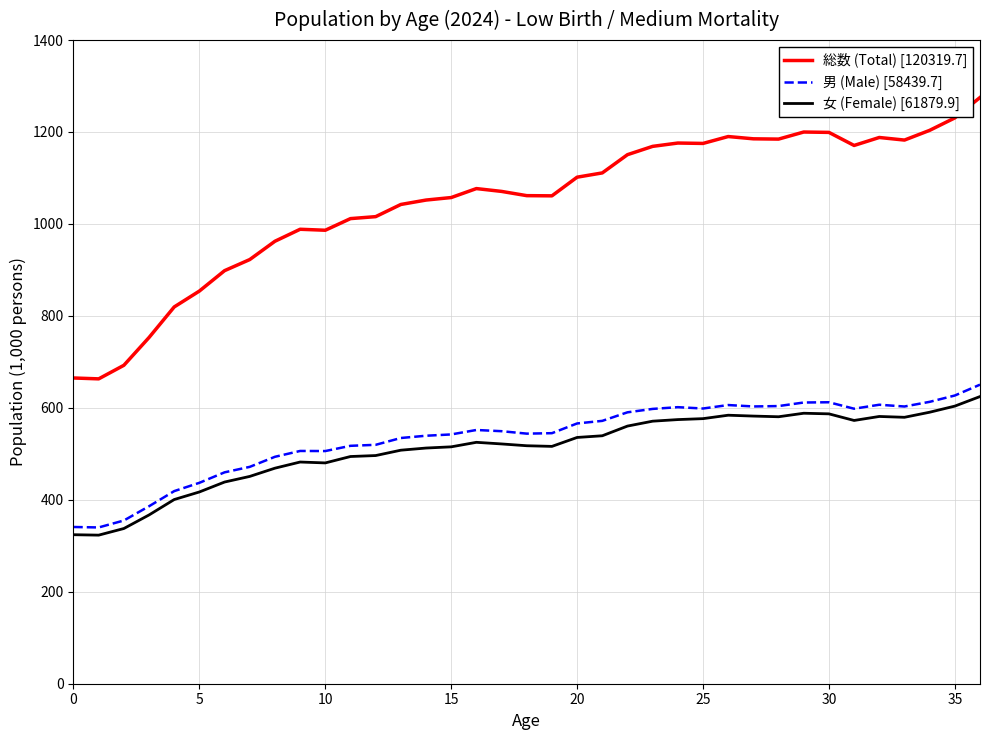

True or false: 女 (Female) [61879.9] and 総数 (Total) [120319.7] intersect in this chart.

False